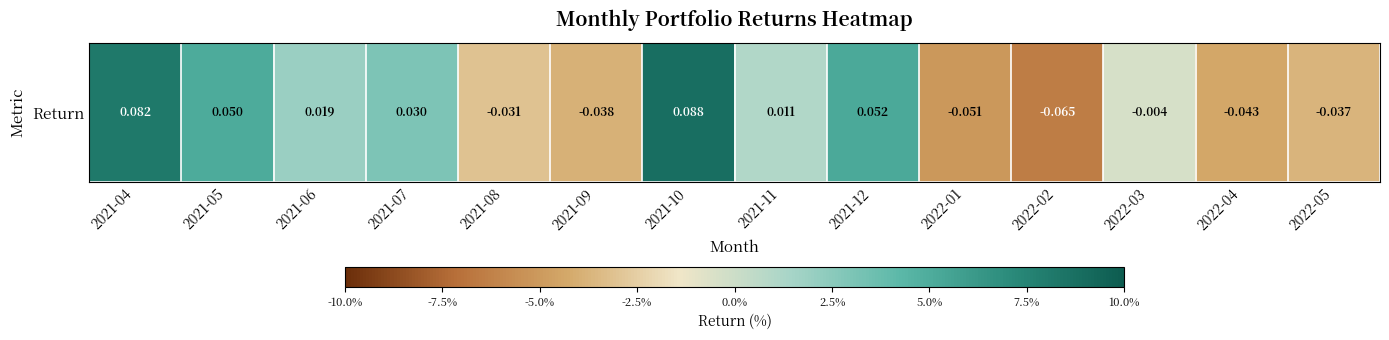

At which category does the chart reach its peak across all series?

2021-10